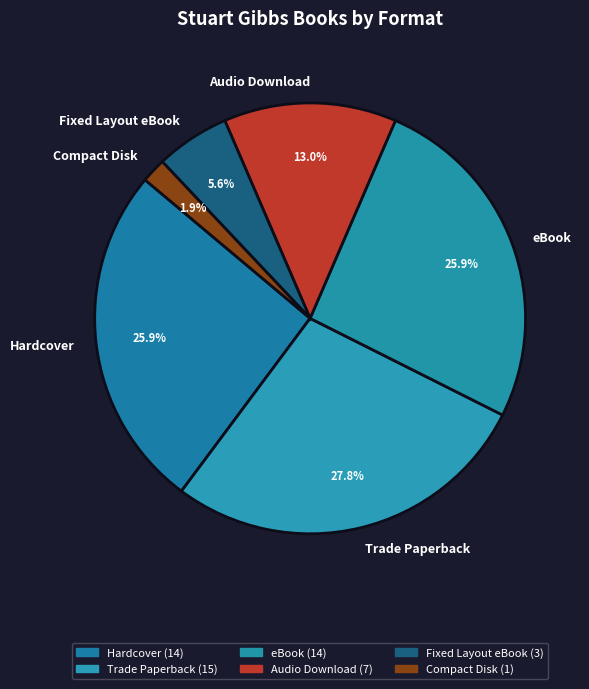

To the nearest percent, what percentage of the pie is eBook?

26%